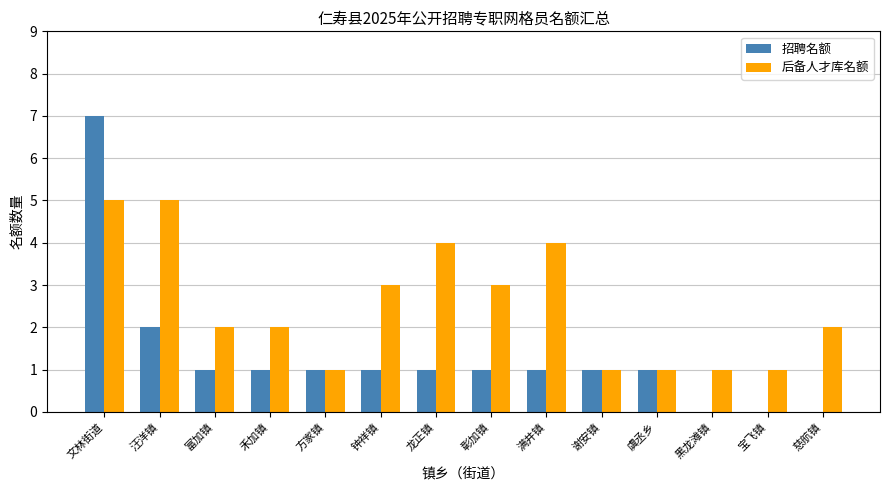

What is the highest value of the 后备人才库名额 series?

5